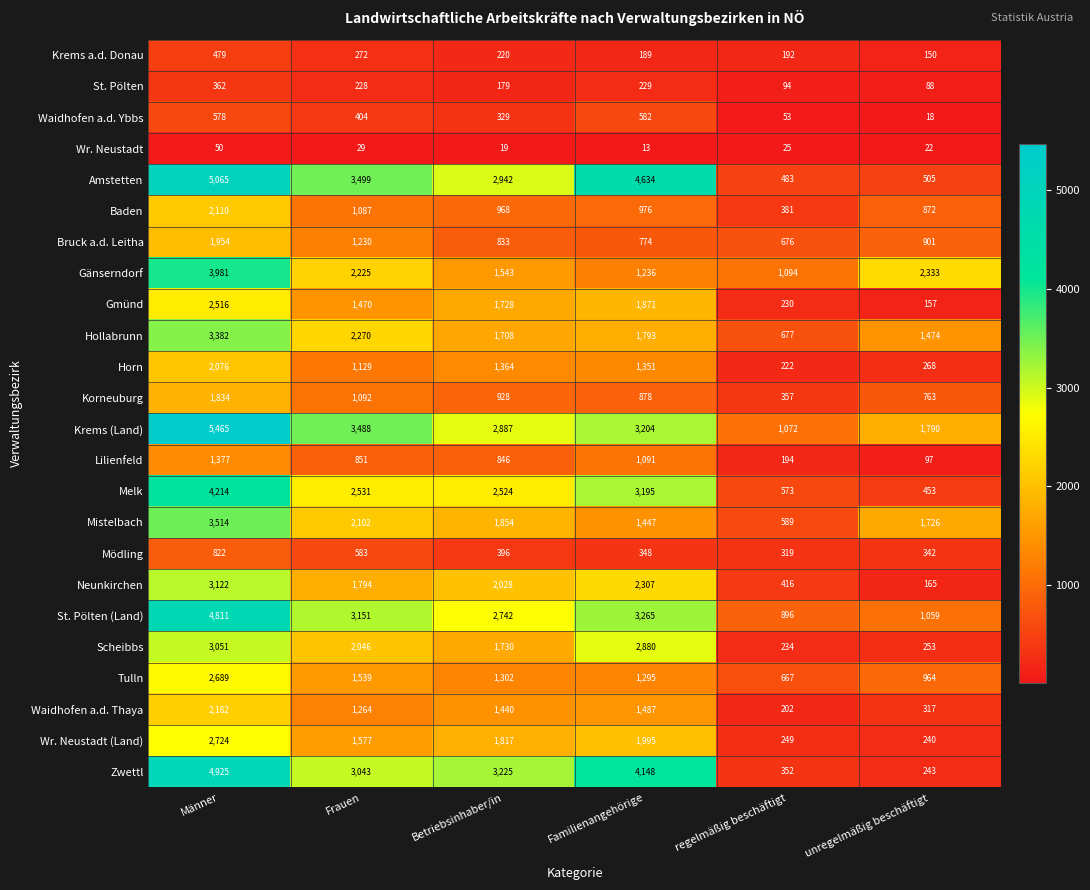

What is the difference between the highest and lowest values at Frauen?

3470